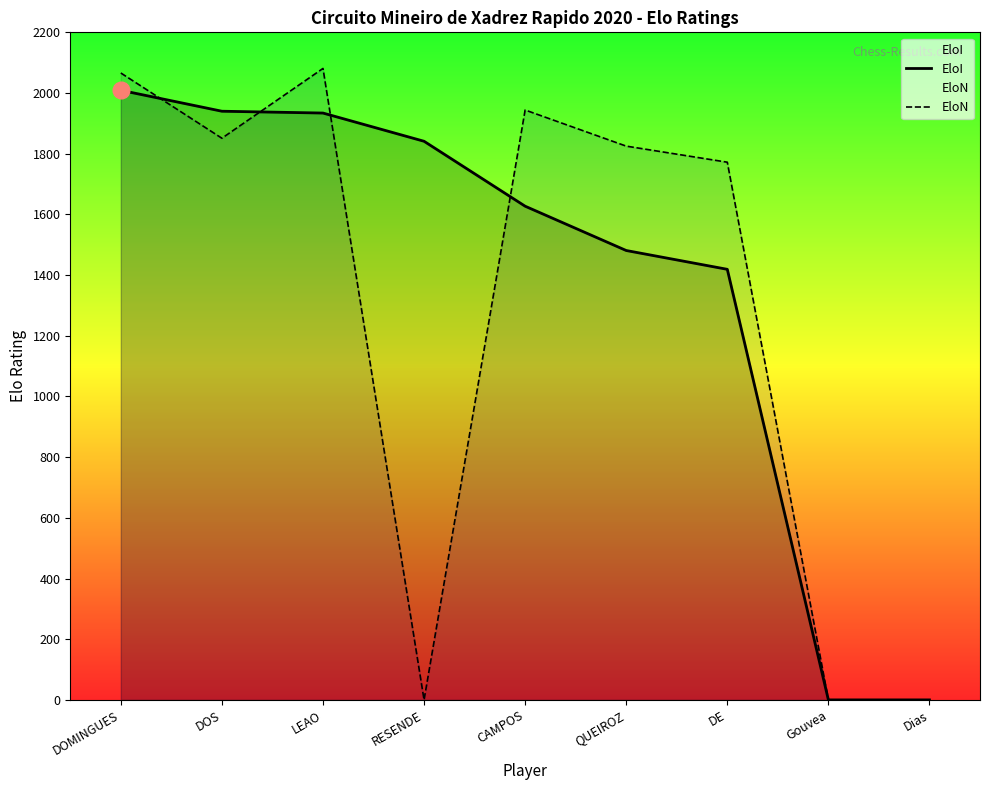

What is the difference between the EloI values at Dias and DE?

1419